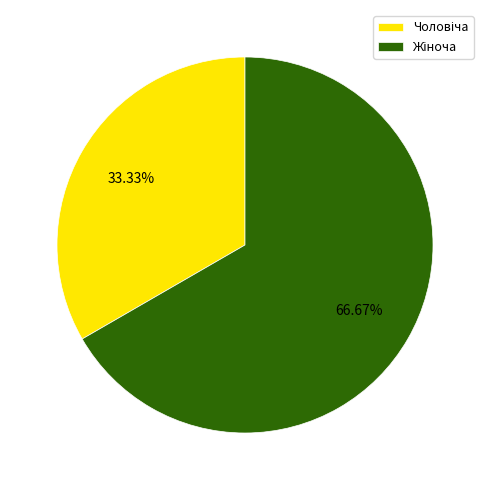

Does any single category account for the majority?

Yes